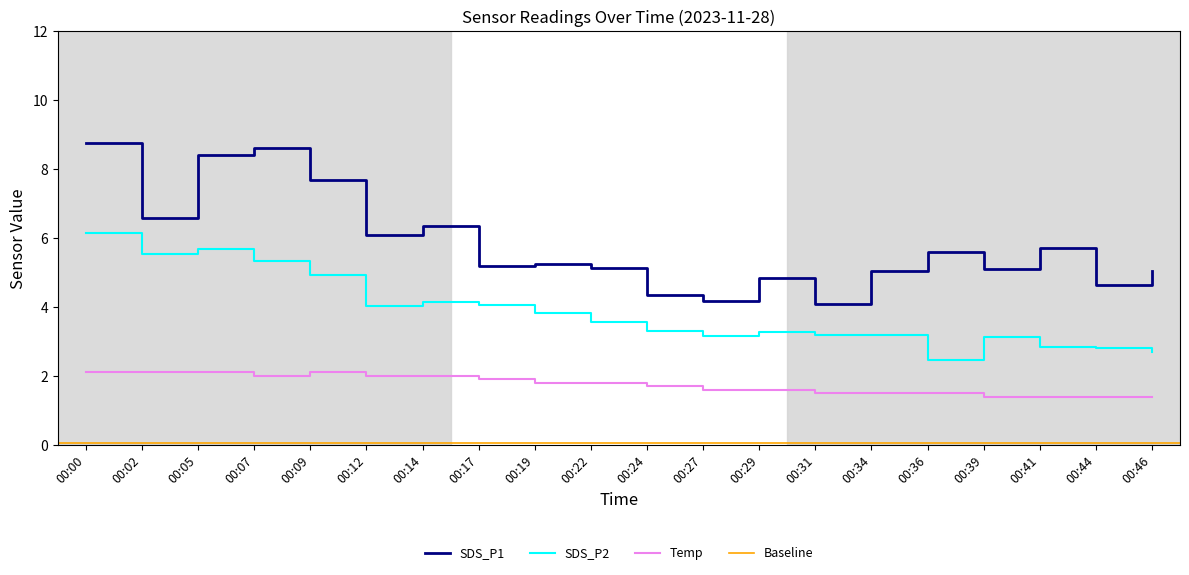

True or false: SDS_P2 and Temp intersect in this chart.

False